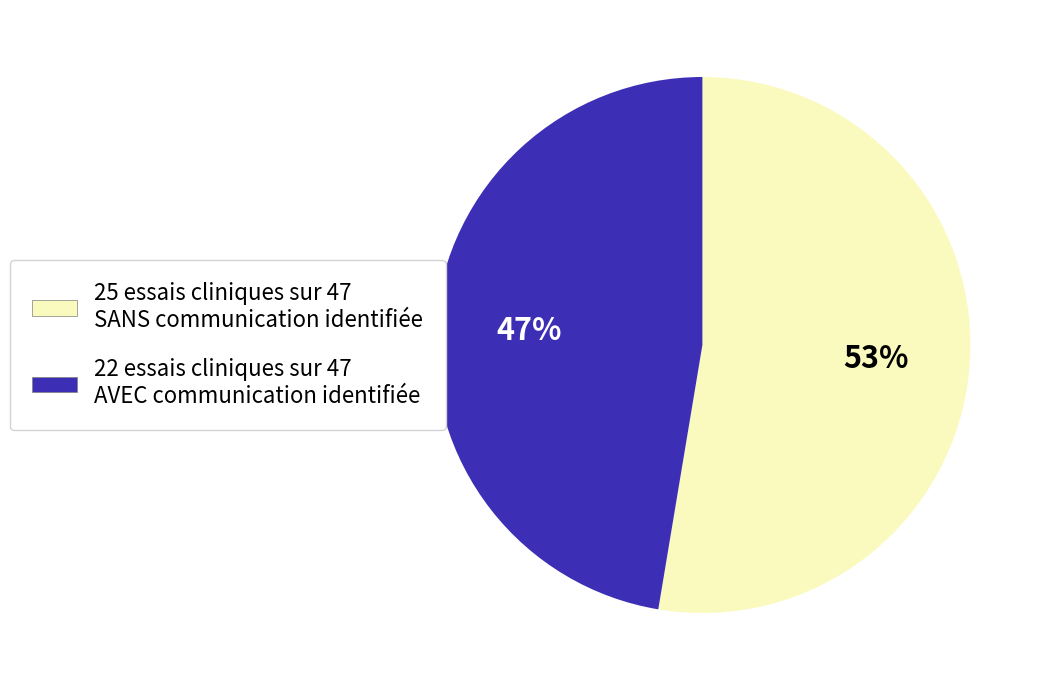

To the nearest percent, what is the average slice percentage?

50%